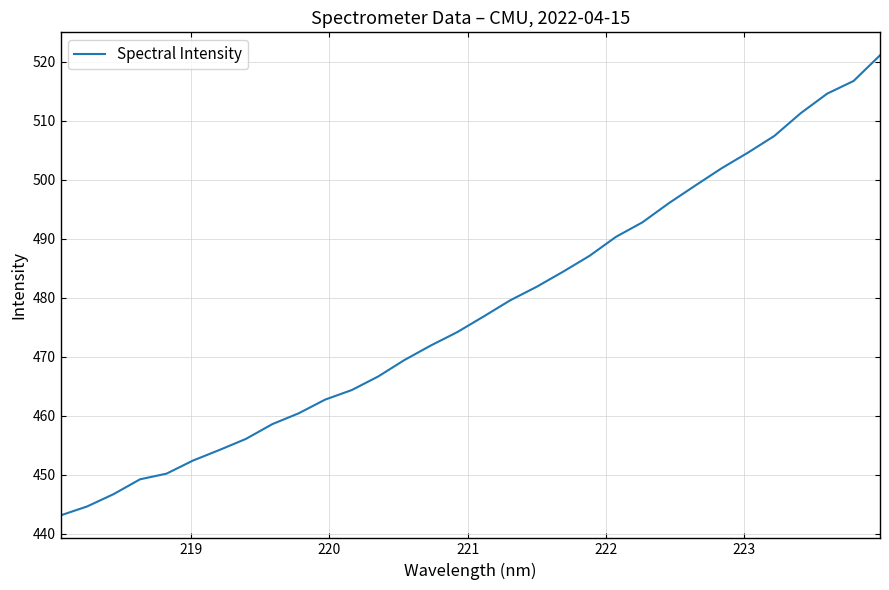

What is the difference between the maximum and minimum values?

77.9